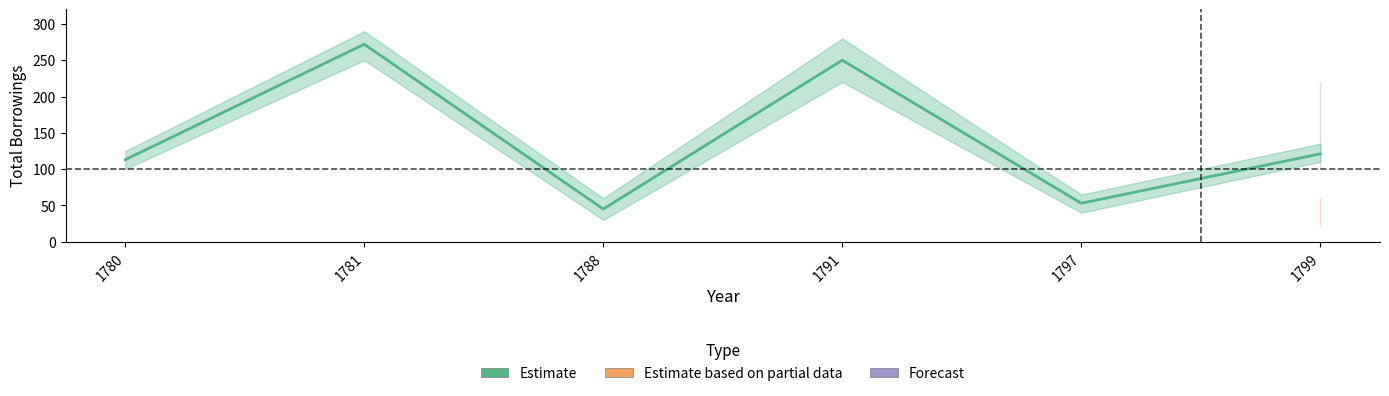

Reading right to left, extract all data points from this chart.

1799=121	1797=53	1791=250	1788=45	1781=272	1780=113